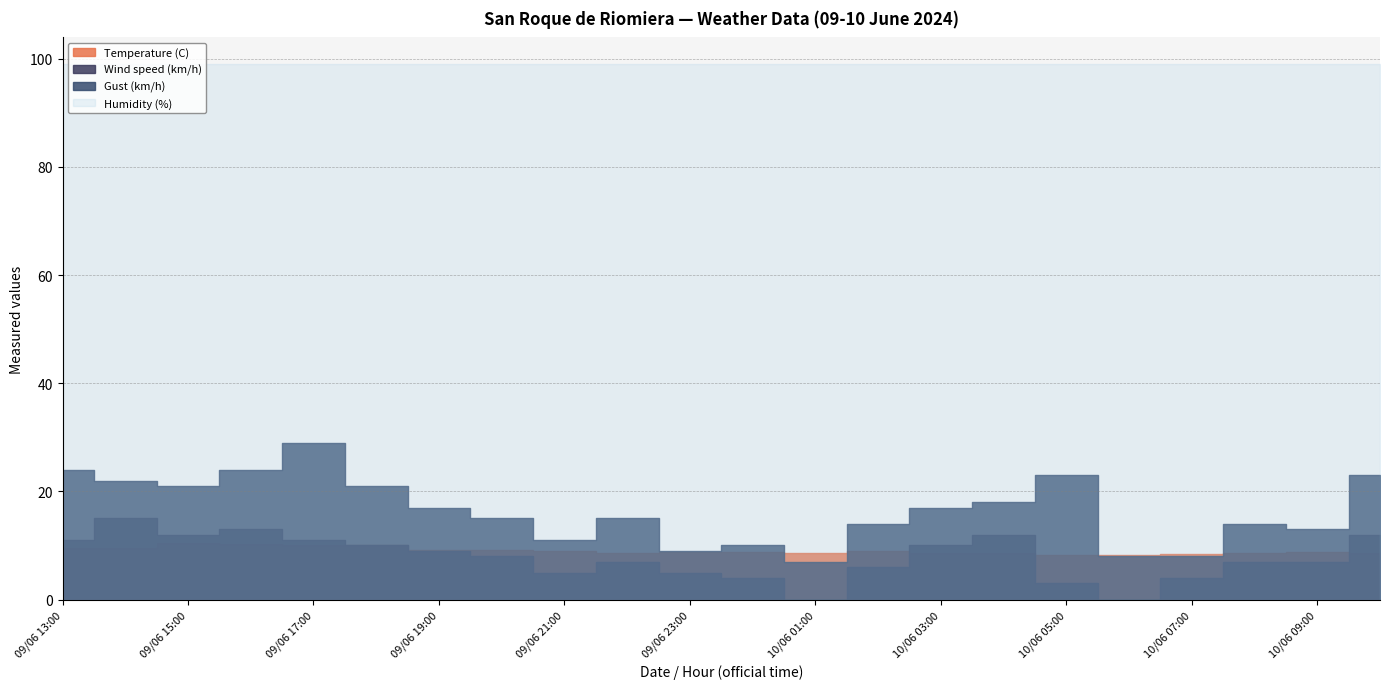

At which category is the sum across all series the highest?

09/06 17:00